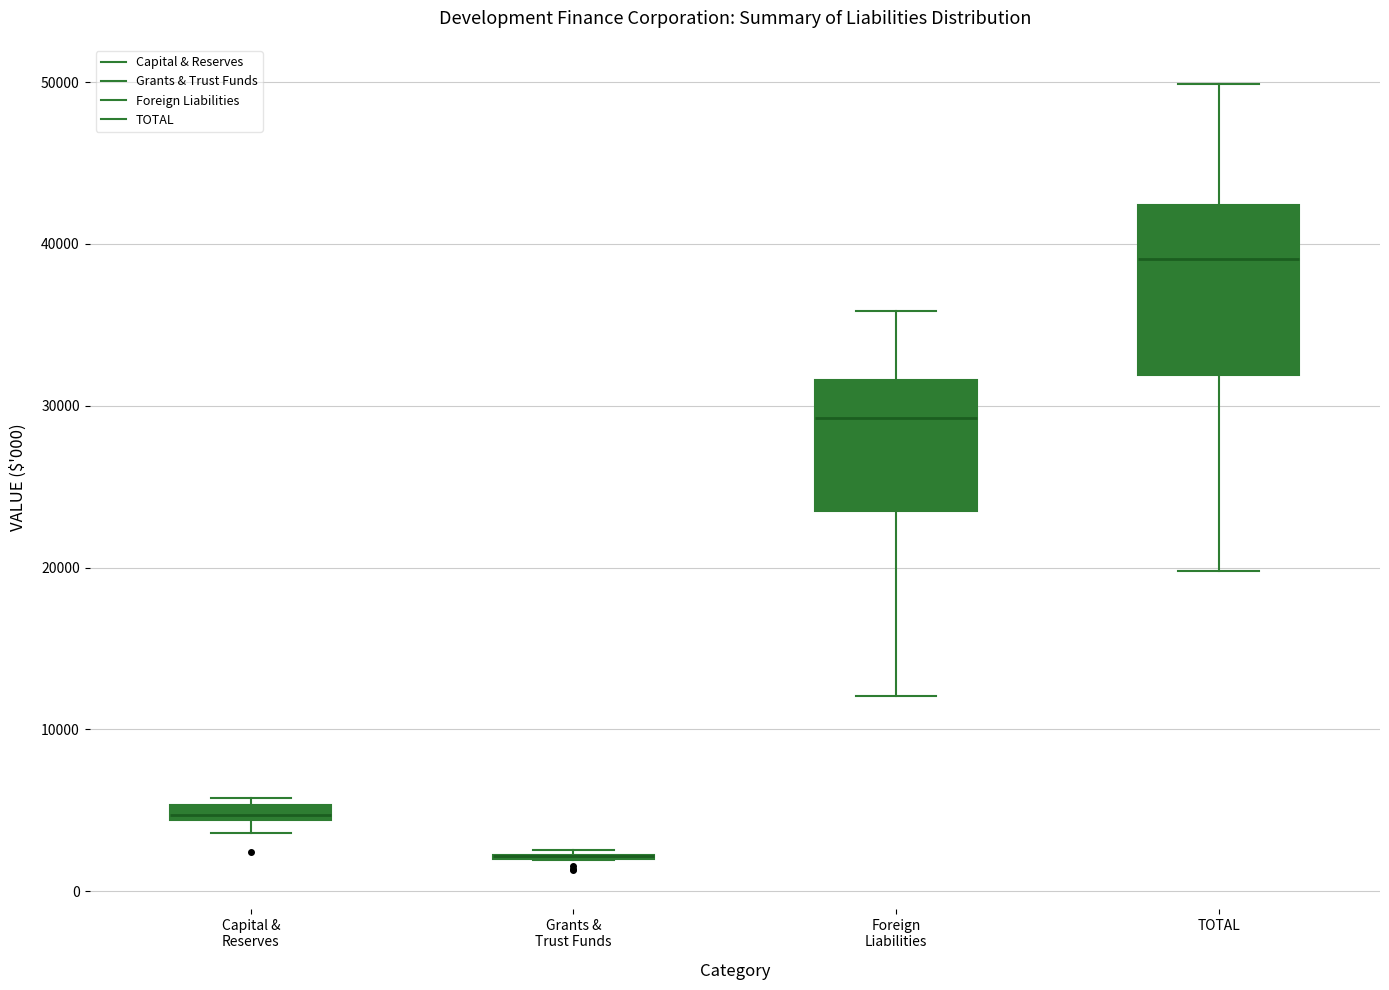

Comparing the boxes themselves (not the whiskers), which one is the tallest?

TOTAL